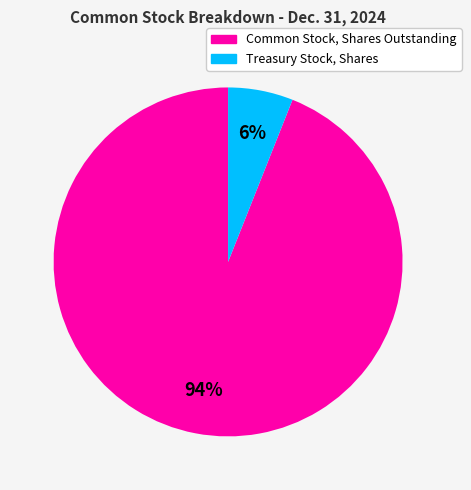

Combined, do Treasury Stock, Shares and Common Stock, Shares Outstanding account for over 50%?

Yes